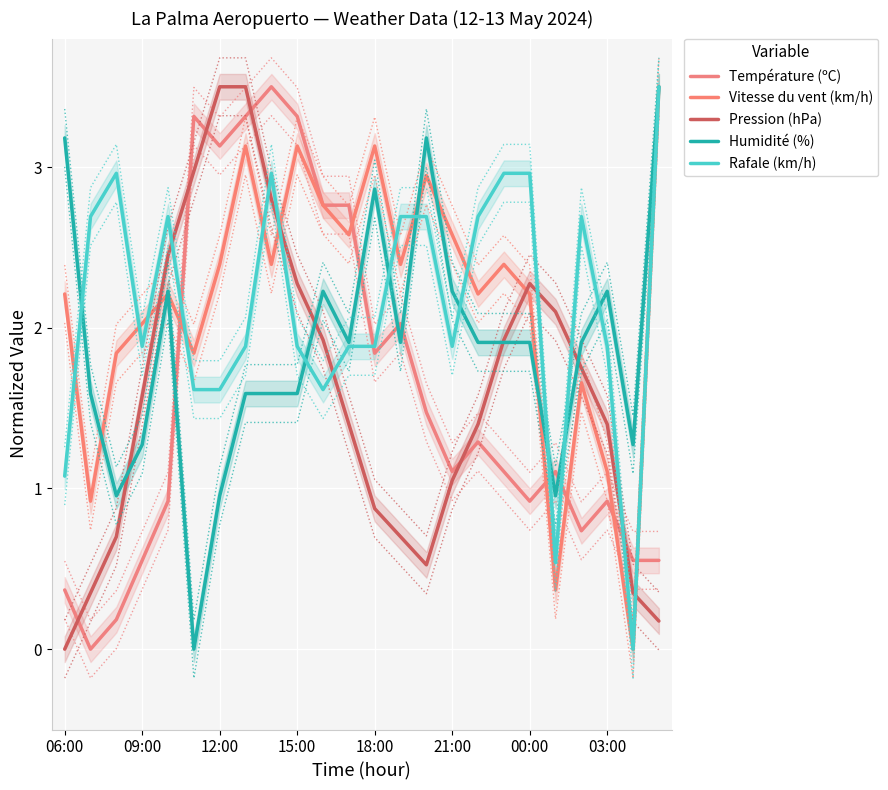

What are all the series names shown in the legend?

Température (ºC), Vitesse du vent (km/h), Pression (hPa), Humidité (%), Rafale (km/h)